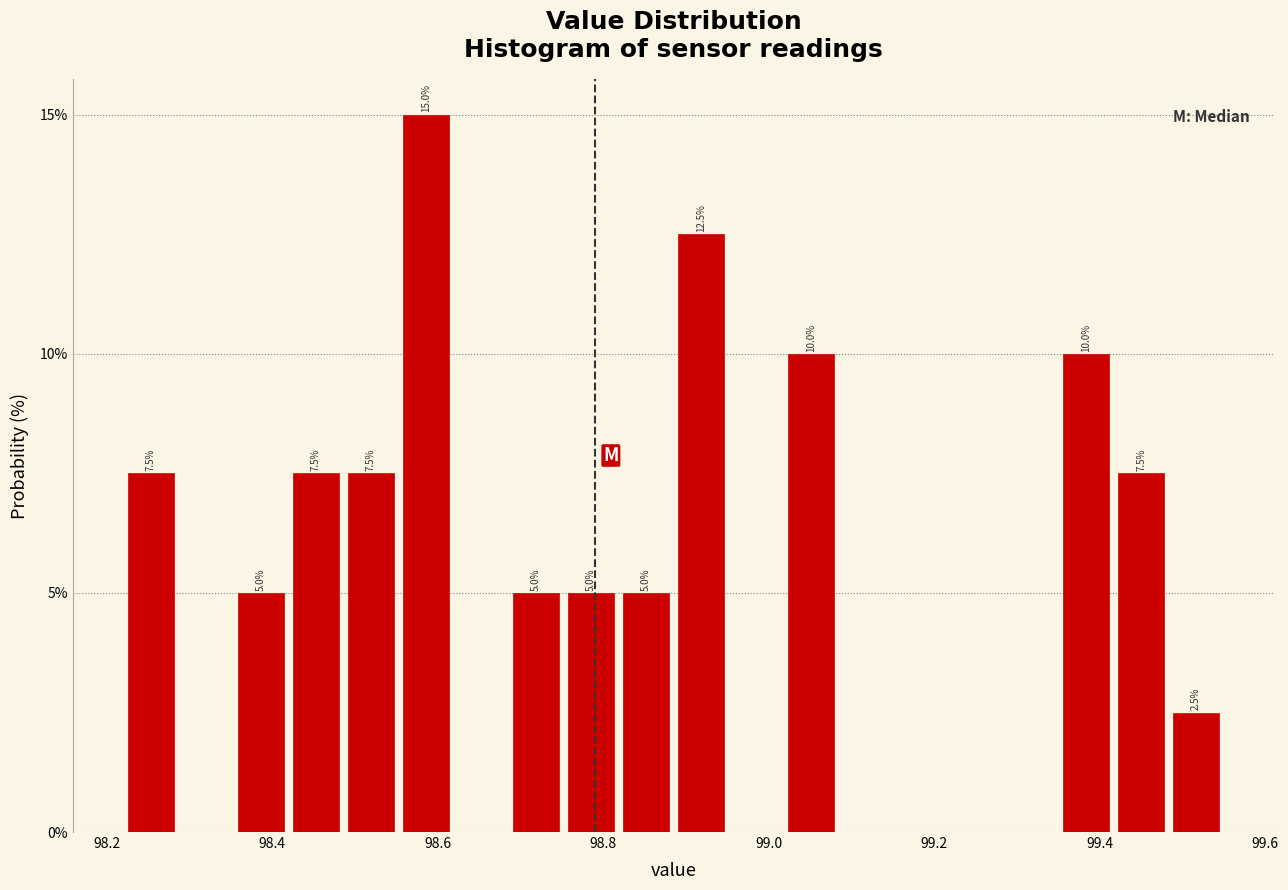

Around what value on the x-axis is the tallest bar? Give the approximate position of its centre, as read against the axis.

98.58